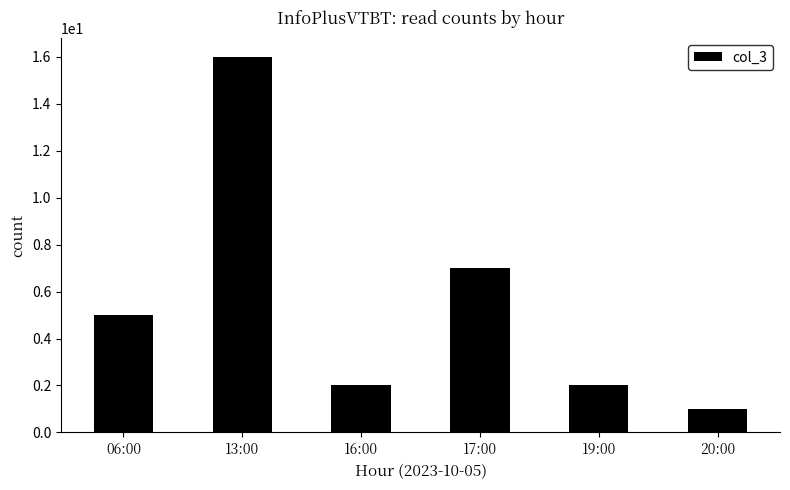

What position from the left is 13:00?

2